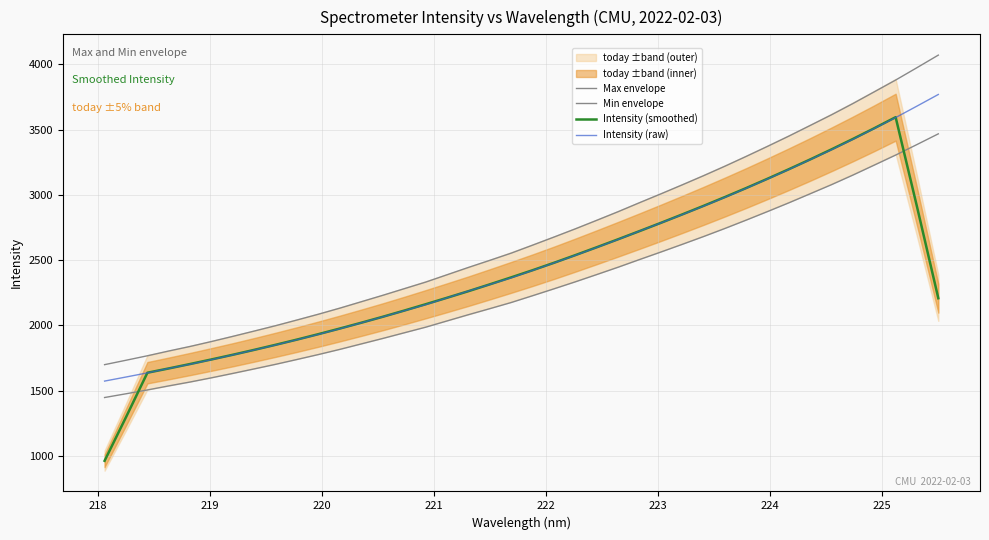

Reading left to right, what are all the values shown in this chart?

Max envelope: 1699.7	1733.4	1767.7	1804.4	1839.3	1877.2	1916.8	1957.5	1998.6	2042.2	2086.5	2133.0	2182.0	2231.0	2281.5	2331.8	2388.2	2444.4	2498.5	2553.6	2614.9	2676.8	2739.8	2805.0	2871.0	2939.9	3007.6	3076.5	3146.8	3219.5	3294.9	3372.0	3450.6	3532.1	3614.0	3700.0	3789.7	3879.8	3974.7	4070.9
Min envelope: 1447.9	1476.6	1505.8	1537.1	1566.8	1599.1	1632.9	1667.5	1702.5	1739.7	1777.4	1817.0	1858.8	1900.5	1943.5	1986.3	2034.4	2082.3	2128.4	2175.3	2227.5	2280.3	2333.9	2389.4	2445.7	2504.4	2562.0	2620.8	2680.6	2742.5	2806.8	2872.4	2939.4	3008.9	3078.6	3151.9	3228.3	3305.0	3385.9	3467.8
Intensity (smoothed): 963.1	1297.3	1637.9	1670.7	1704.7	1739.8	1775.8	1813.4	1852.2	1892.2	1933.8	1976.8	2021.1	2066.5	2113.8	2162.4	2211.9	2262.3	2314.7	2368.2	2422.9	2479.6	2538.4	2598.6	2659.9	2722.2	2785.5	2850.1	2915.8	2983.3	3052.5	3123.9	3196.9	3272.0	3349.3	3428.8	3510.8	3595.4	2910.2	2208.4
Intensity (raw): 1573.8	1605.0	1636.8	1670.7	1703.1	1738.1	1774.9	1812.5	1850.6	1891.0	1931.9	1975.0	2020.4	2065.7	2112.5	2159.1	2211.3	2263.3	2313.4	2364.5	2421.2	2478.6	2536.8	2597.2	2658.3	2722.2	2784.8	2848.7	2913.7	2981.0	3050.8	3122.2	3195.0	3270.5	3346.3	3426.0	3509.0	3592.4	3680.3	3769.3